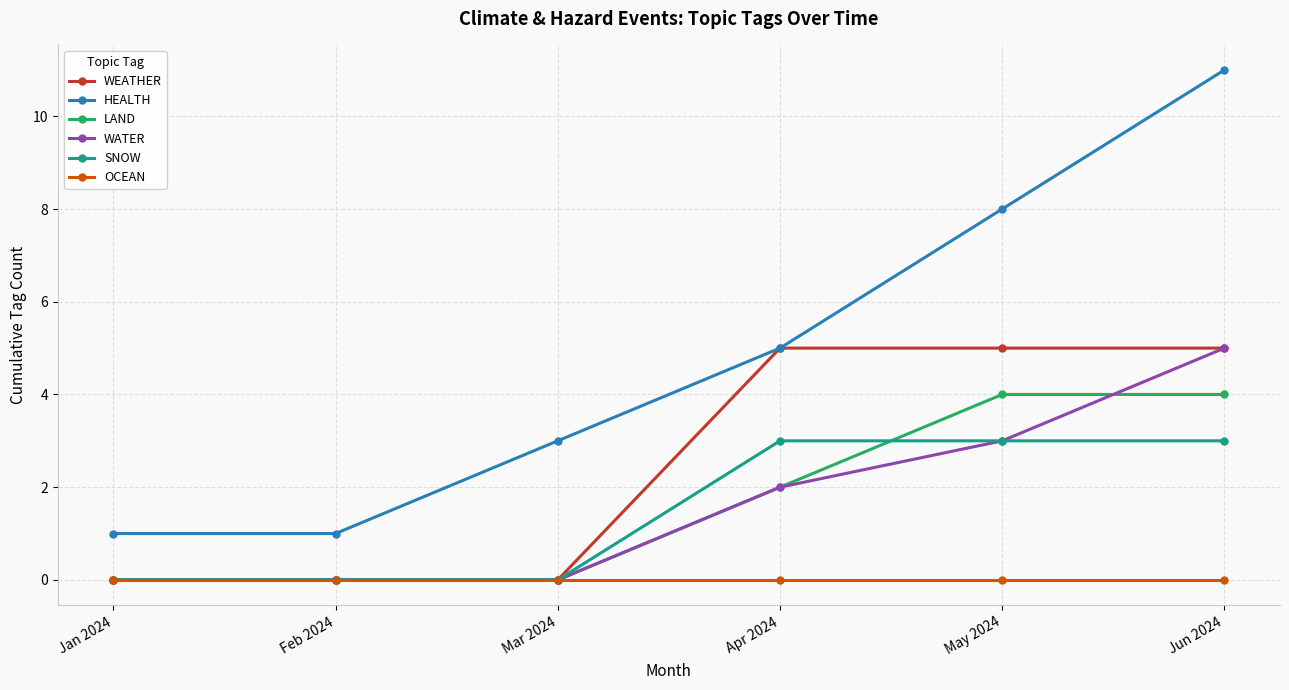

Does the chart have visible grid lines?

Yes